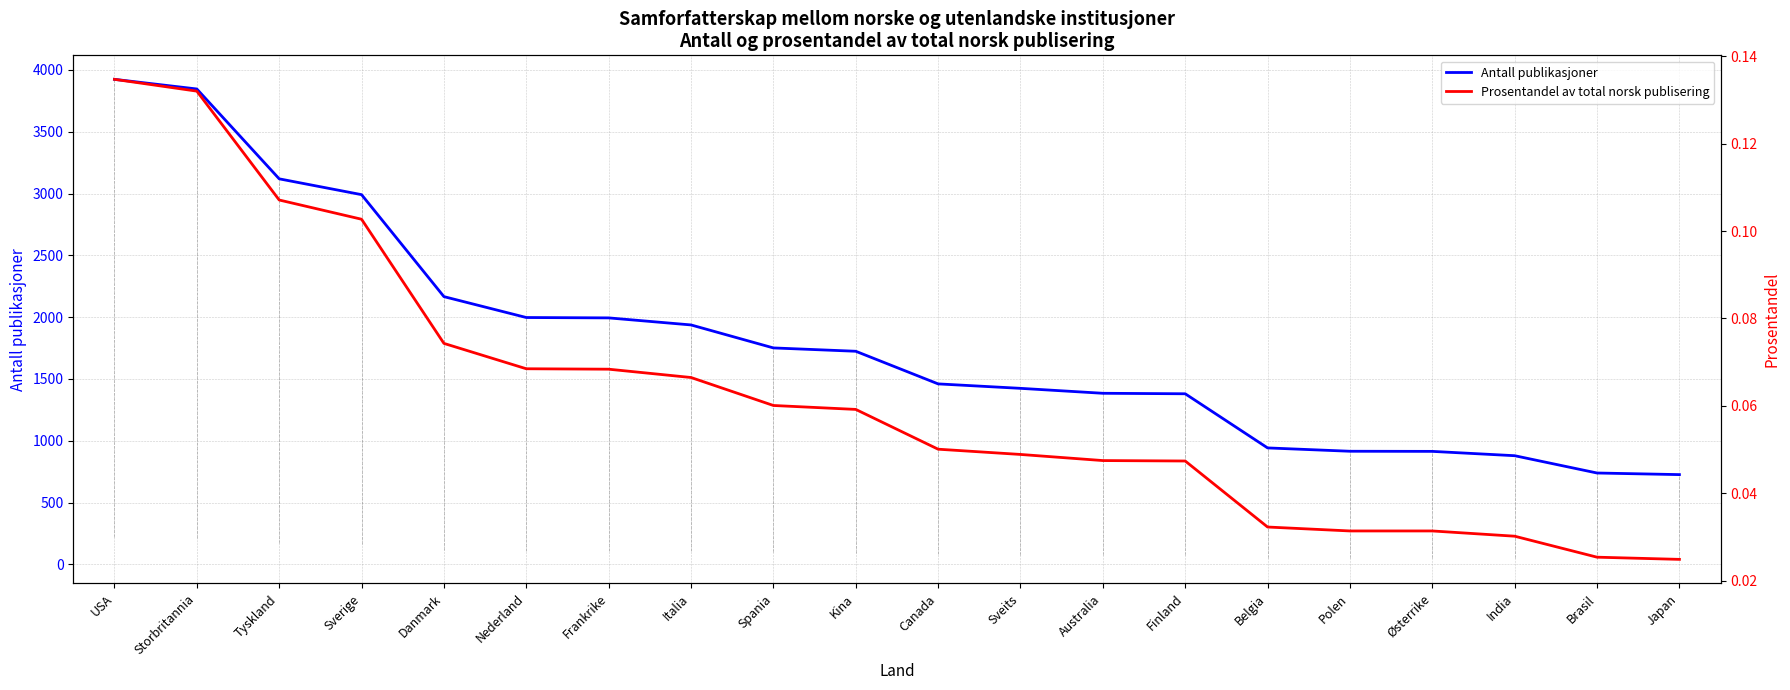

How many series are shown in this chart?

2